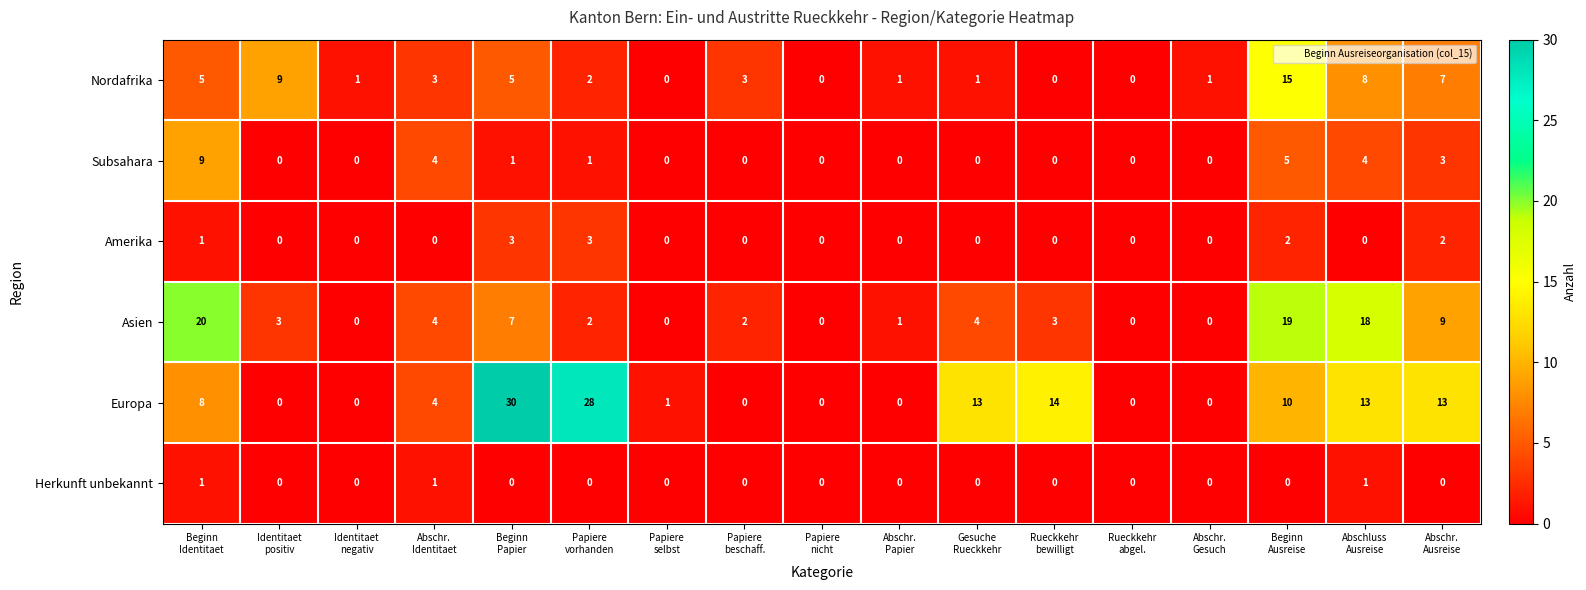

What is the total value across all series at Papiere
vorhanden?

36